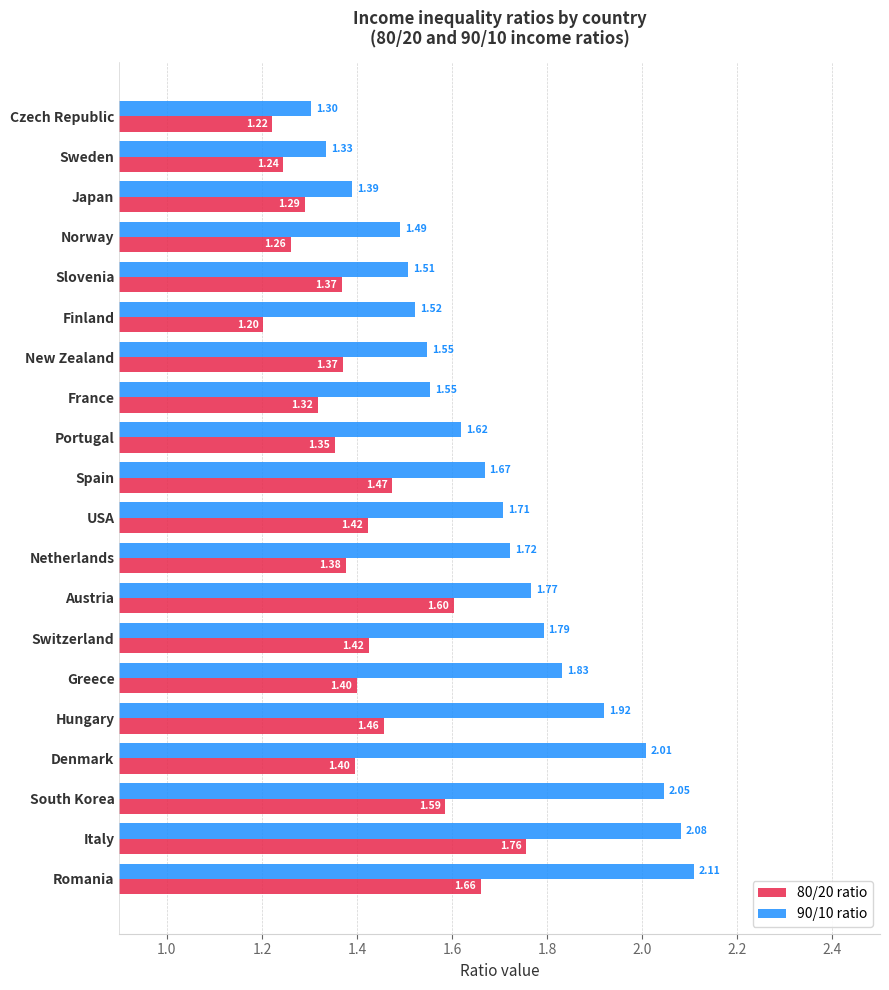

Which category has the lowest value in the 80/20 ratio series?

Finland